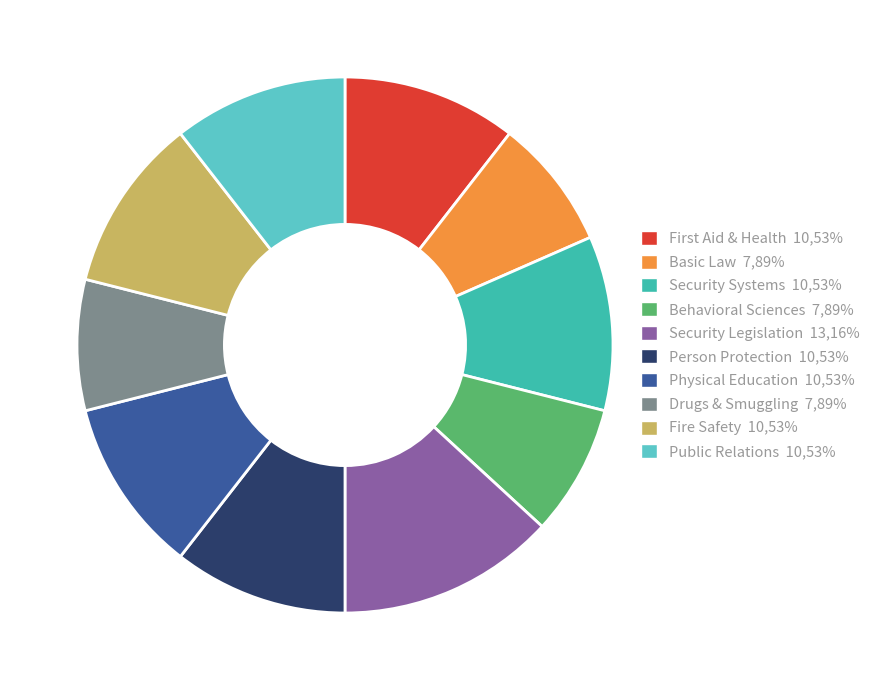

Is there a majority slice in this chart?

No